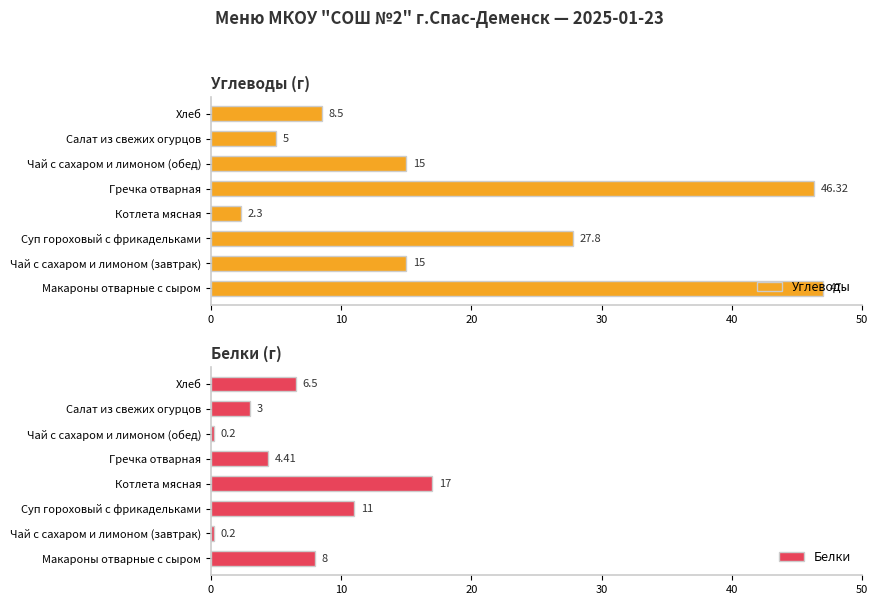

At which label does Углеводы reach its minimum?

Котлета мясная